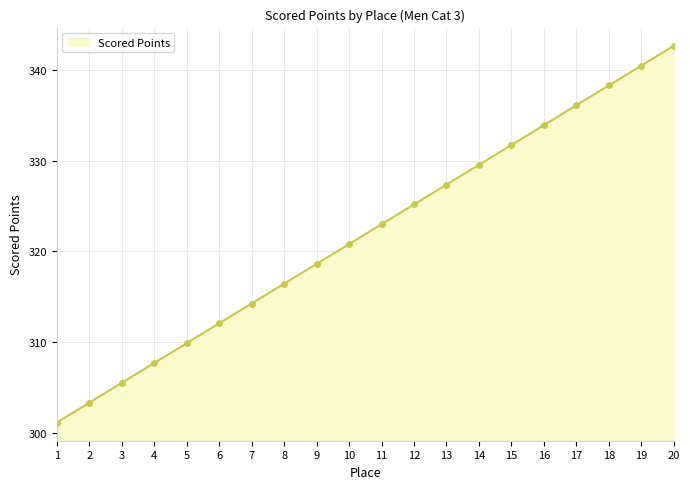

Where does the data first go above 322?

11